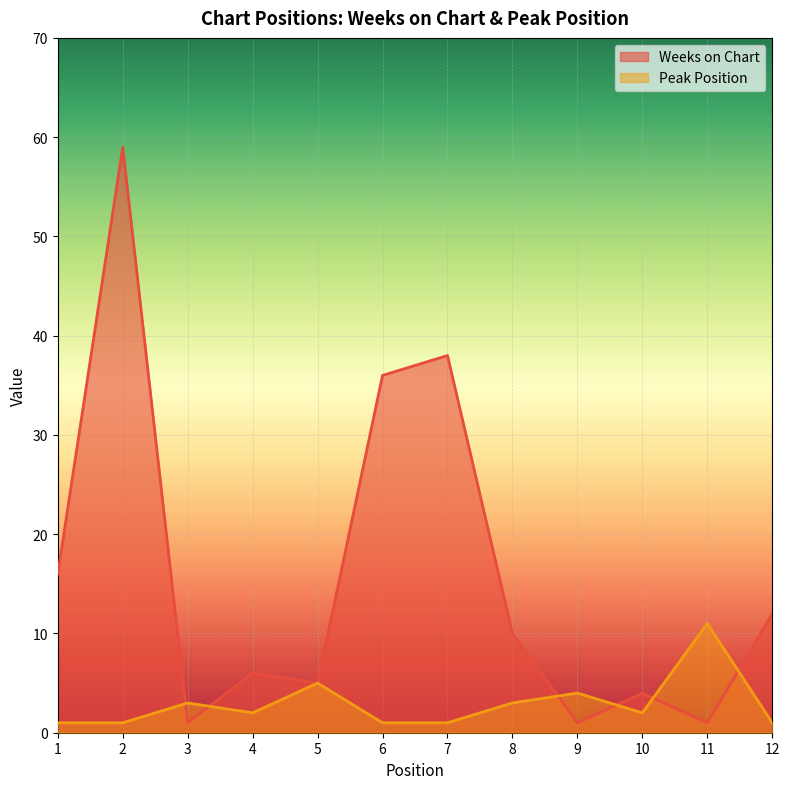

Reading right to left, extract all data points from this chart.

Weeks on Chart: 12	1	4	1	10	38	36	5	6	1	59	16
Peak Position: 1	11	2	4	3	1	1	5	2	3	1	1